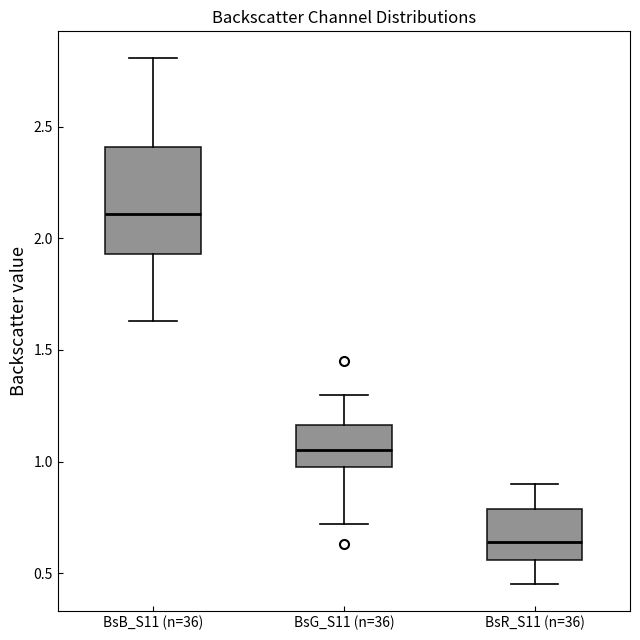

Which box's median line is the highest?

BsB_S11 (n=36)